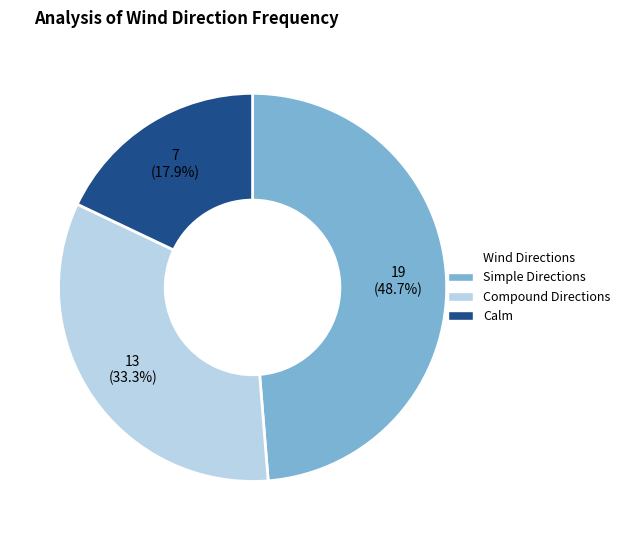

Does any single category account for the majority?

No